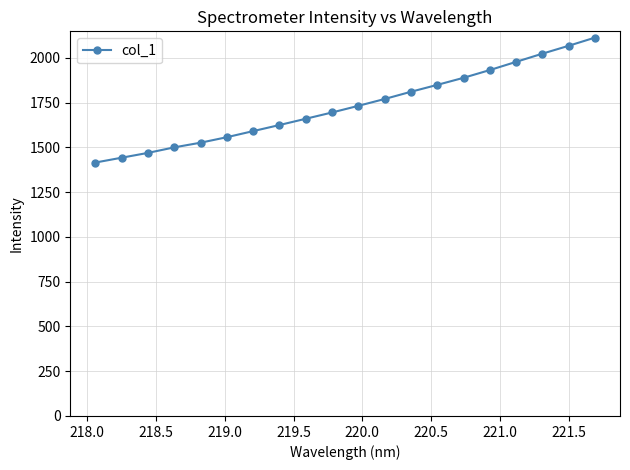

What is the value of the 16th point from the left?

1932.0